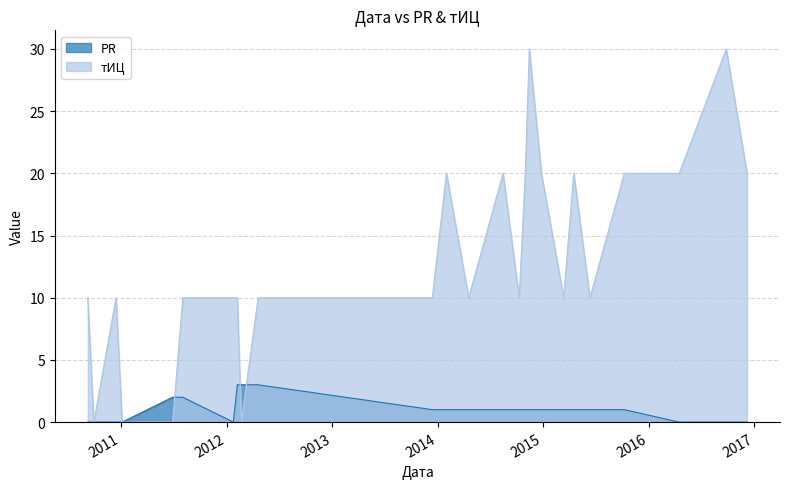

What is the greatest value displayed?

30